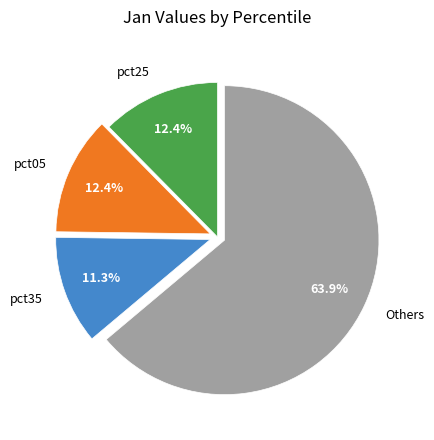

How many segments does this pie chart have?

4